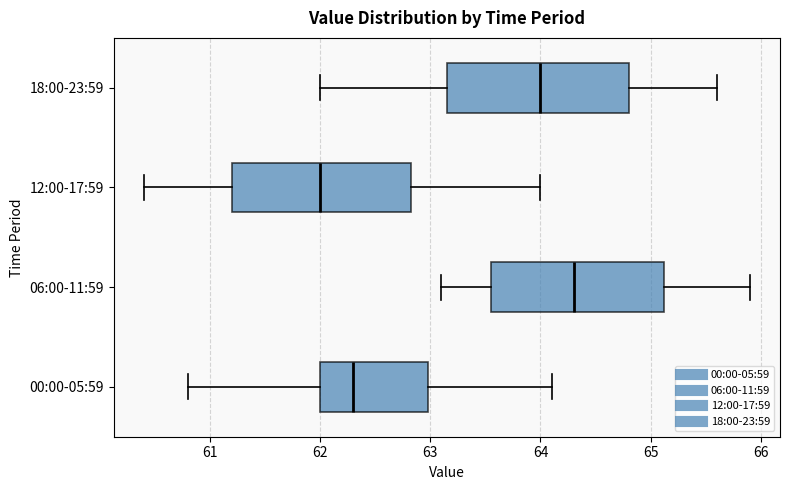

Which box has the furthest to the left median line?

12:00-17:59